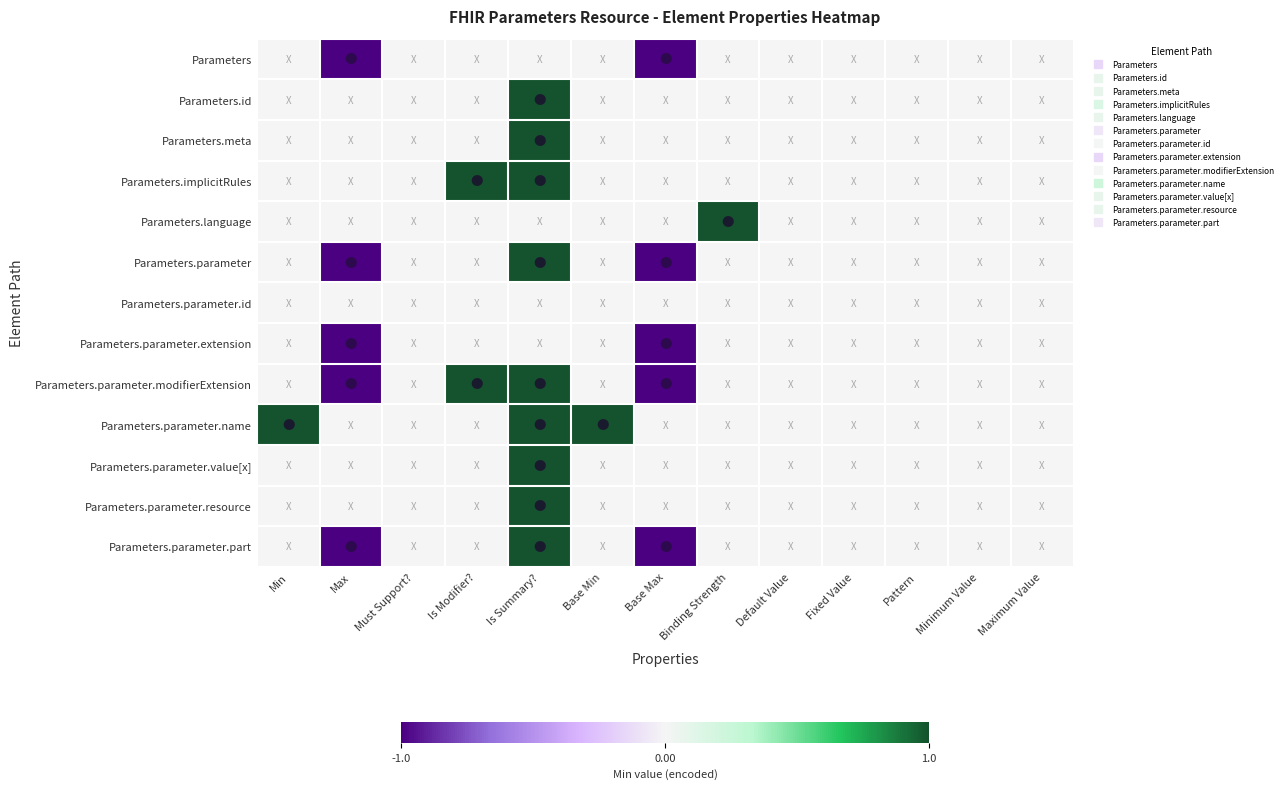

Which label corresponds to the largest value in the chart?

Is Summary?